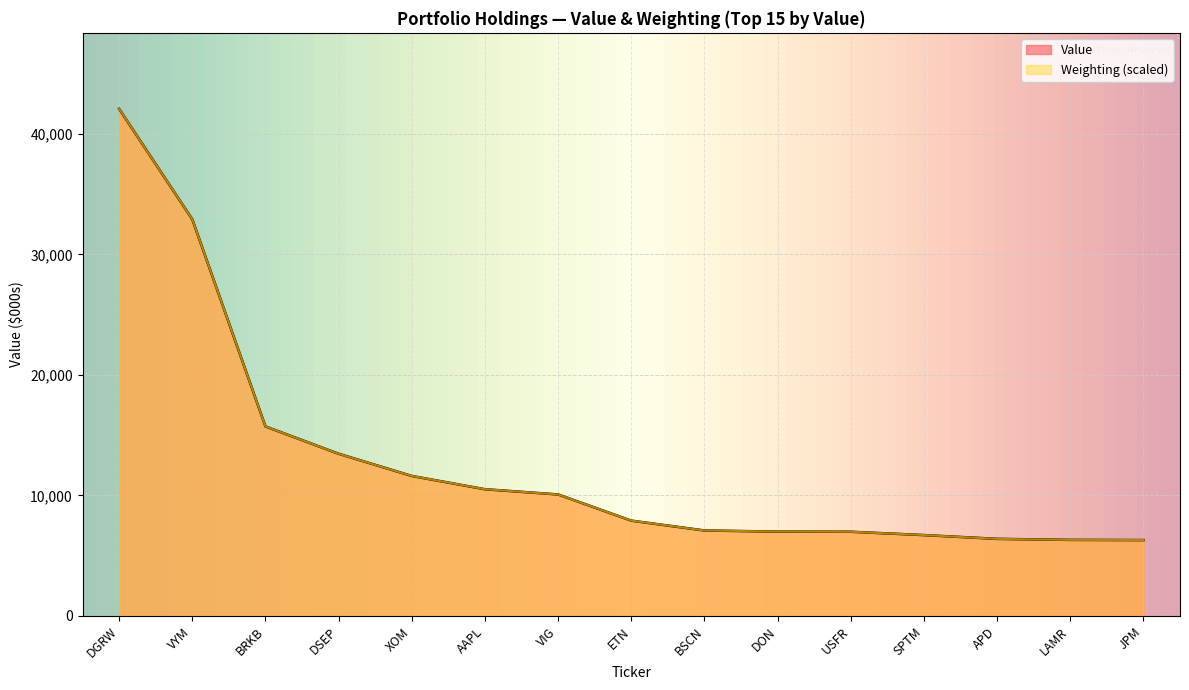

How many values are below 7910?

7